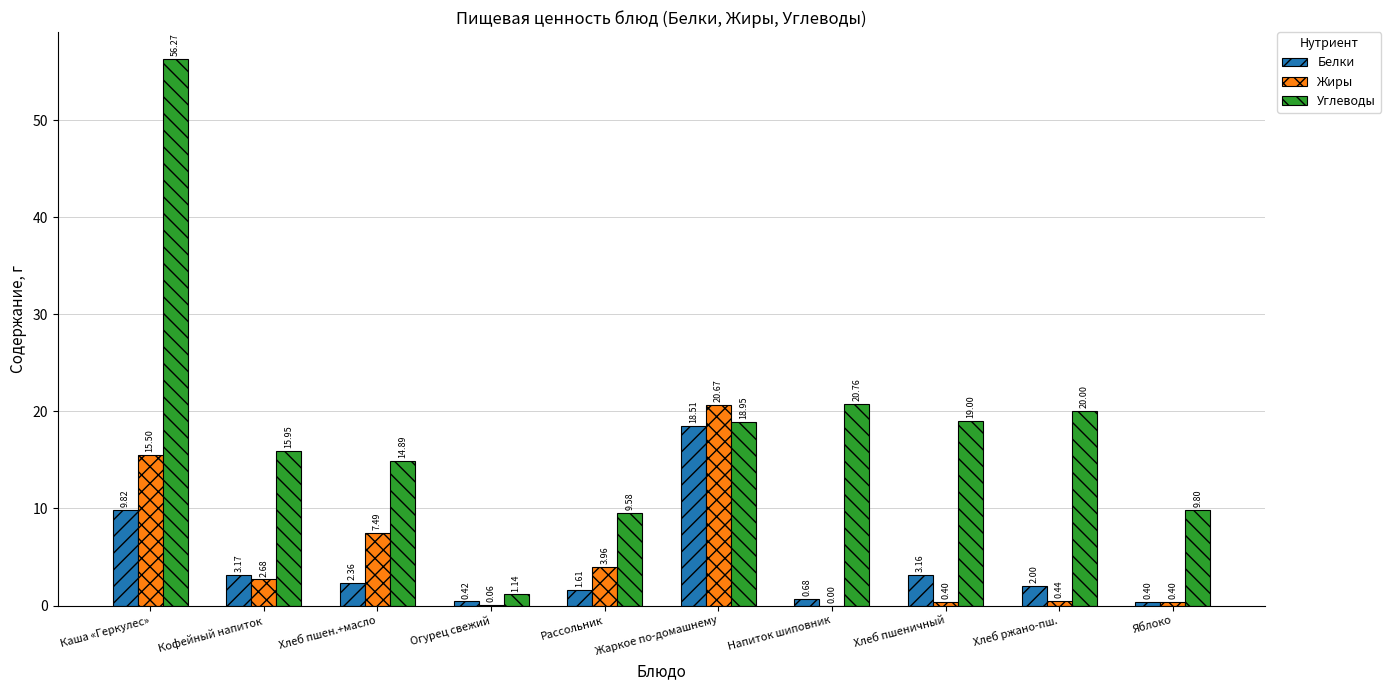

What is the sum of all Жиры values?

51.6